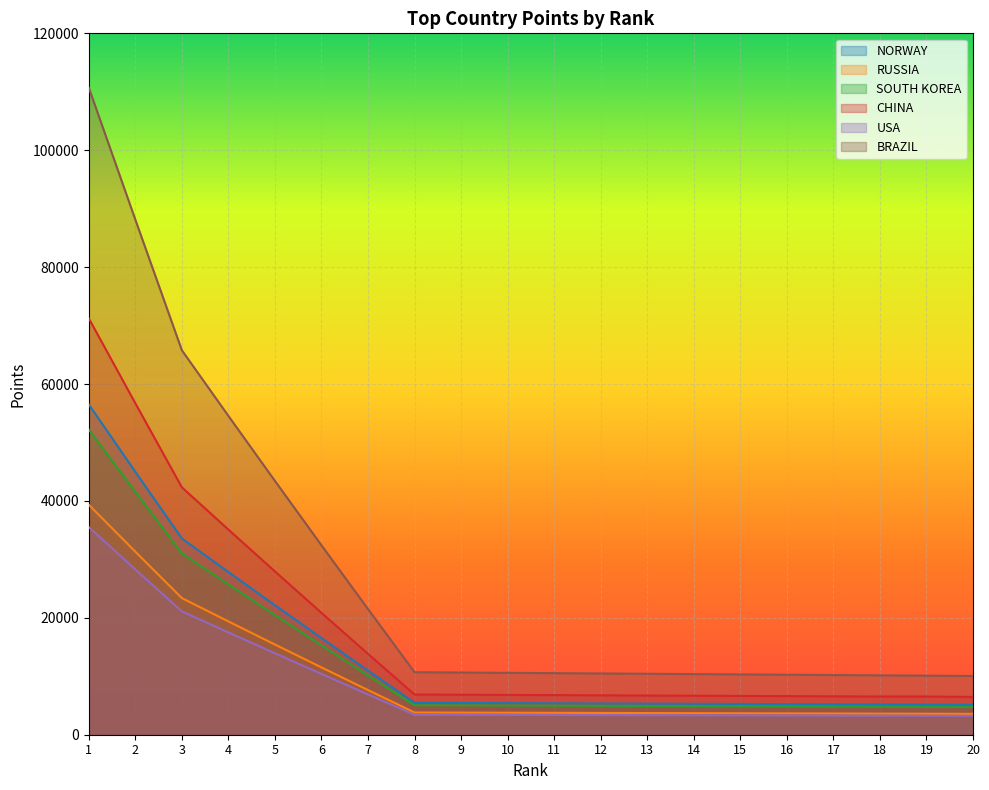

The value of BRAZIL at 7 is 21496.0. True or false?

True